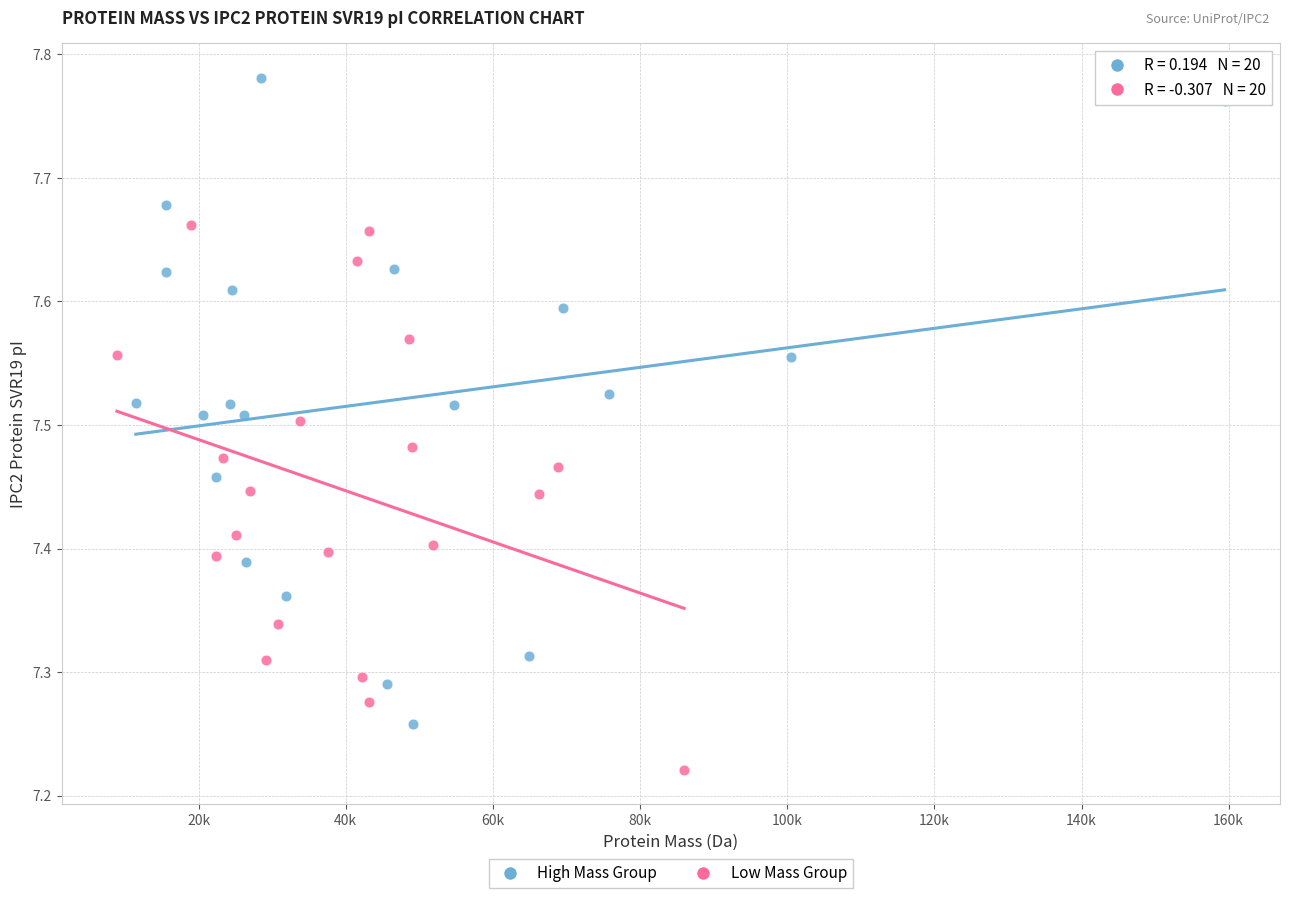

What are all the series names shown in the legend?

High Mass Group, Low Mass Group